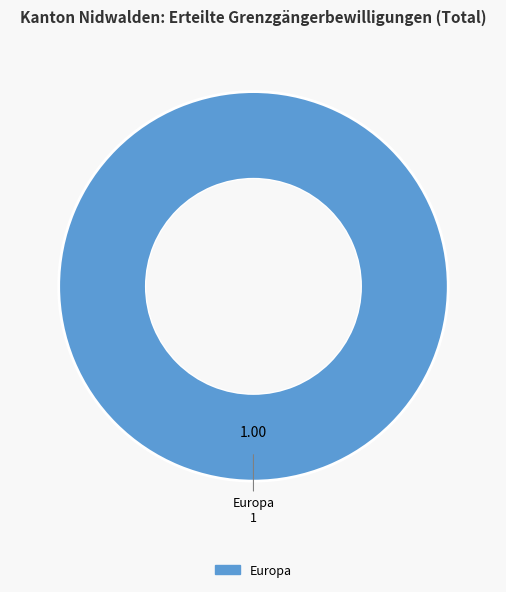

Is there any slice that represents more than half of the pie?

Yes